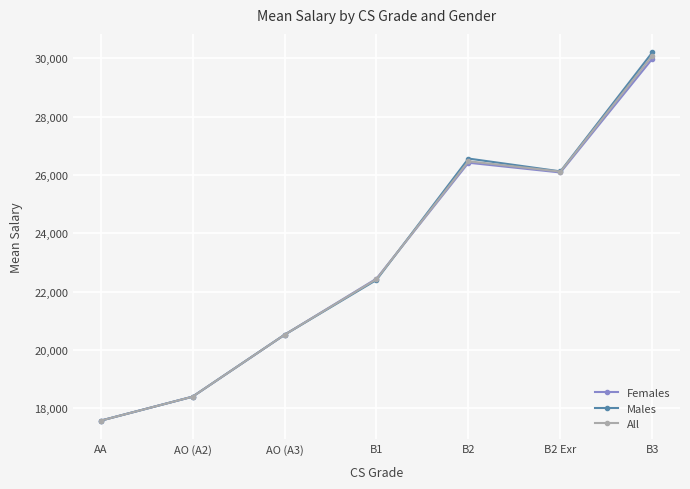

What is the average value of the All series?

23089.1